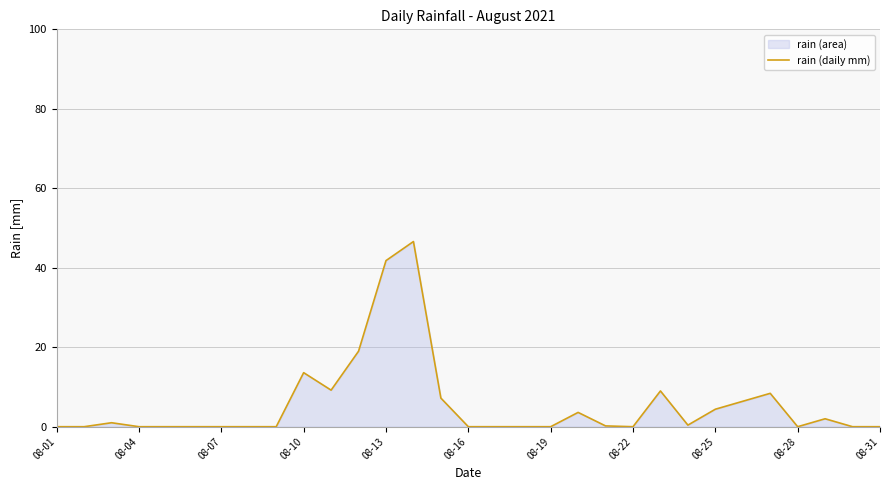

What is the difference between the maximum and minimum values?

46.6